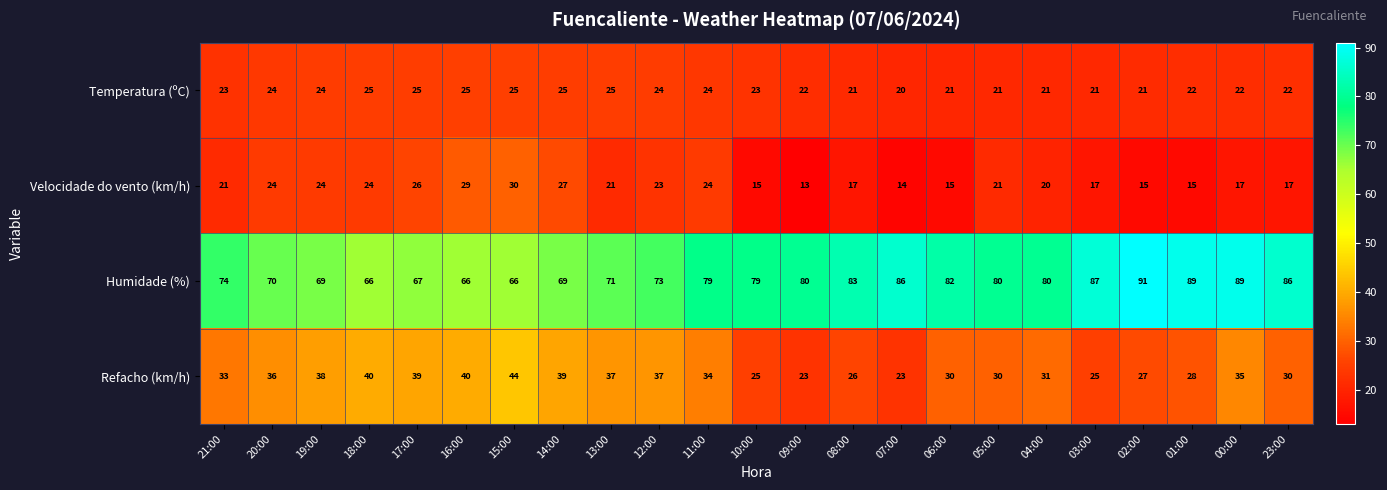

What is the approximate value of Refacho (km/h) at 14:00, to the nearest 5?

40